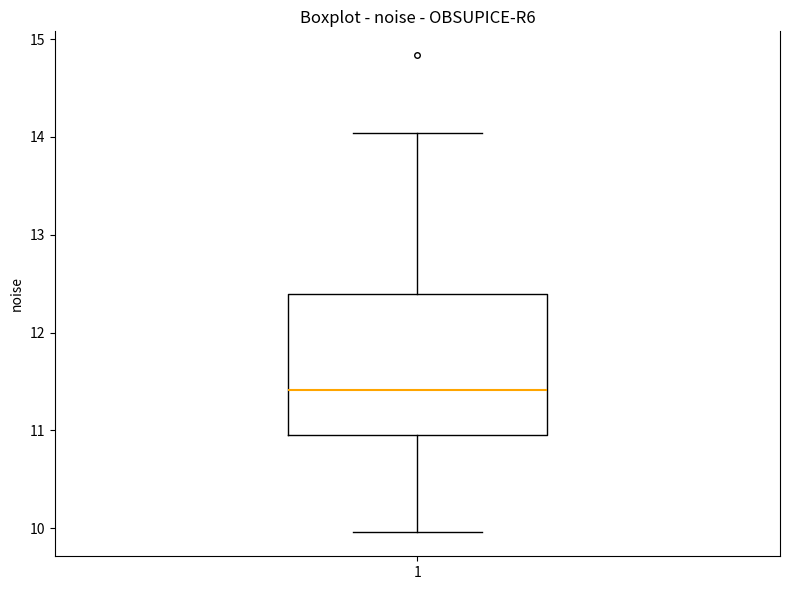

Where does the lower whisker of the box at x = 1 end on the y-axis? The values are not printed on the chart, so give them approximately, as read against the axis.

10.0